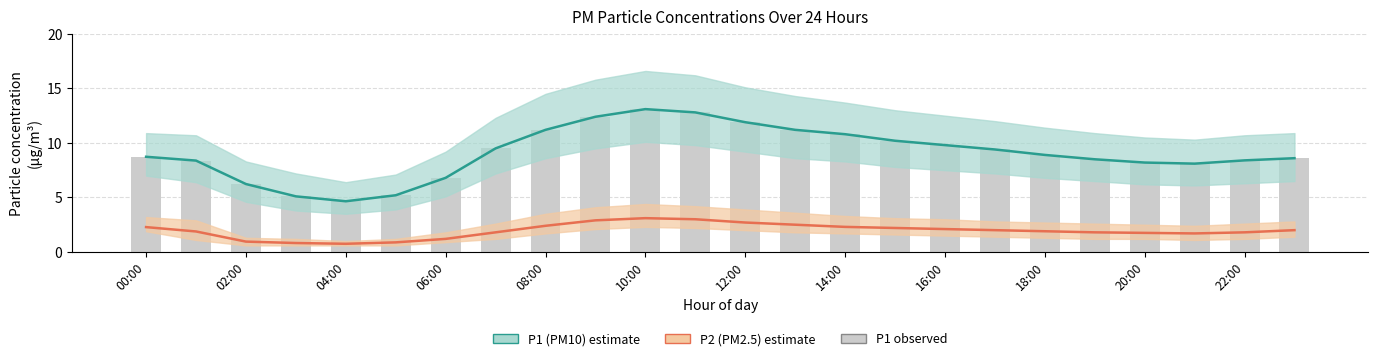

Which series has the largest range (max minus min)?

P1 (PM10)